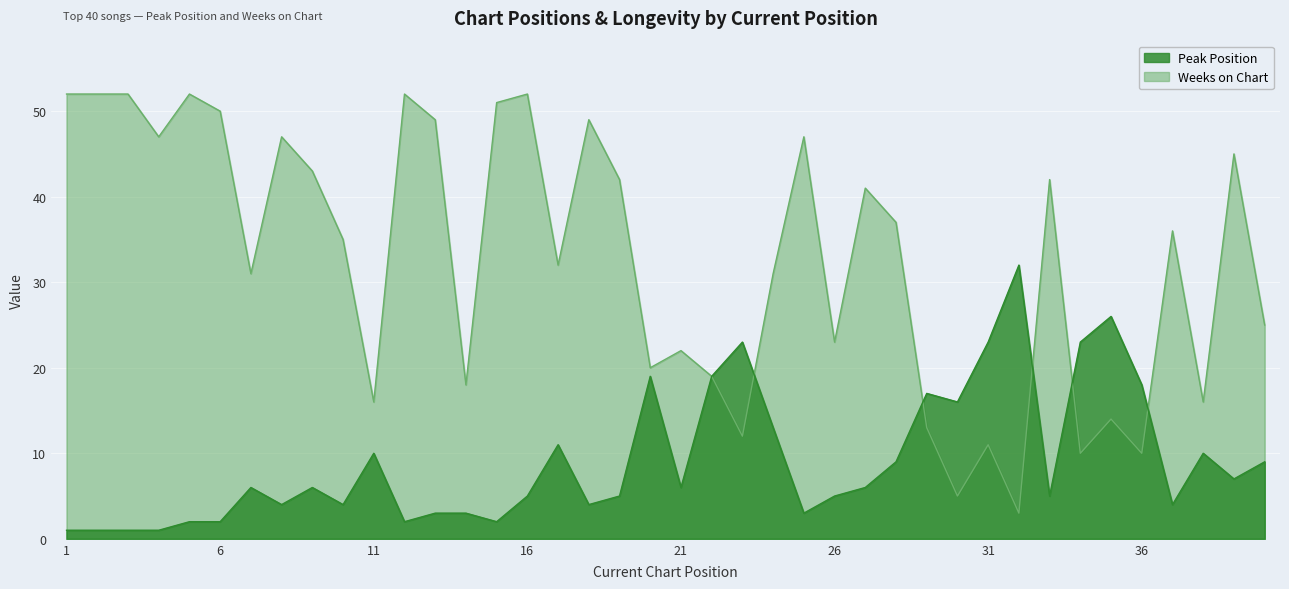

Which series has the largest range (max minus min)?

Weeks on Chart